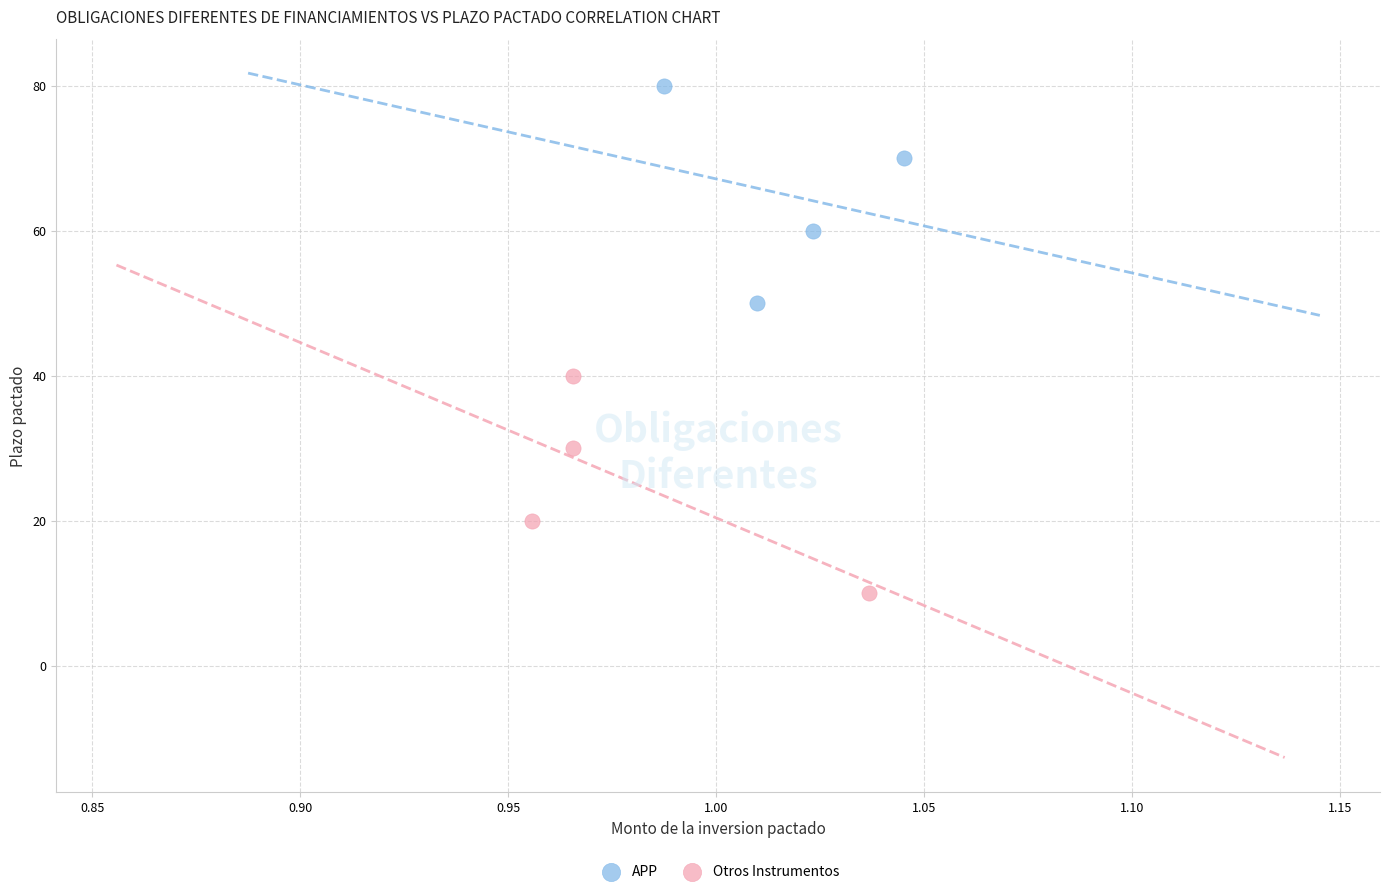

Which series contains the highest Y value?

APP